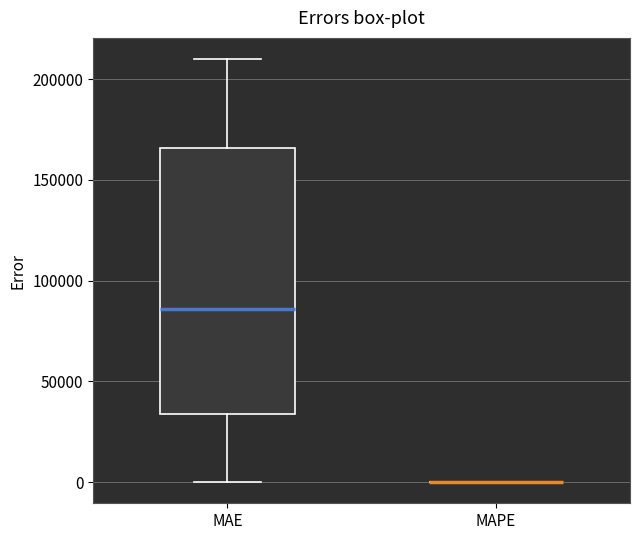

Which box is the tallest, from its lower edge to its upper edge?

MAE